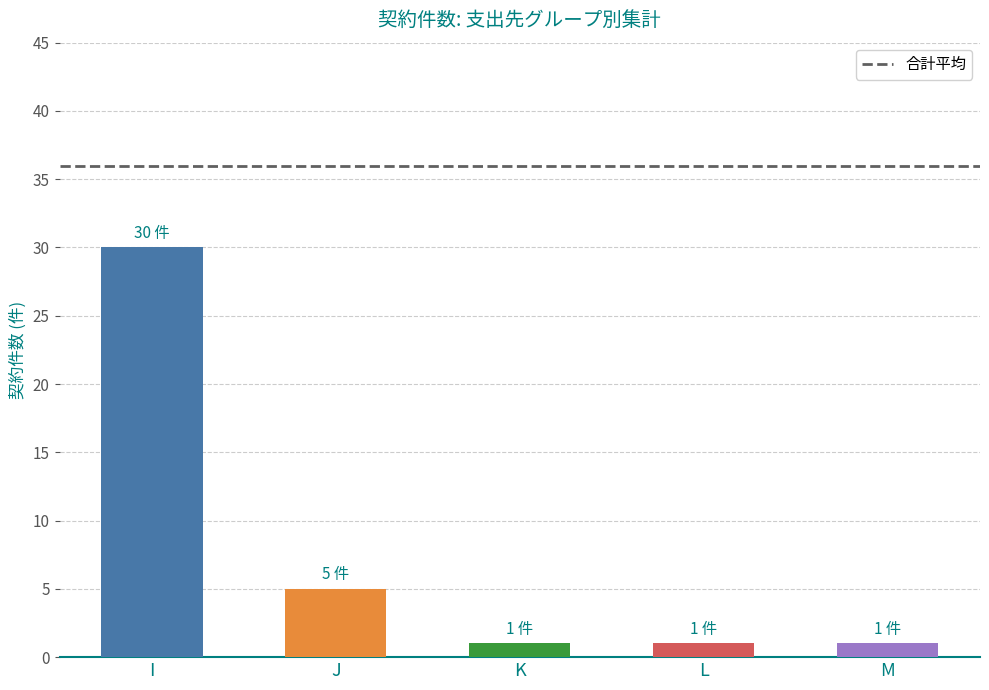

How many data points does each series have?

5